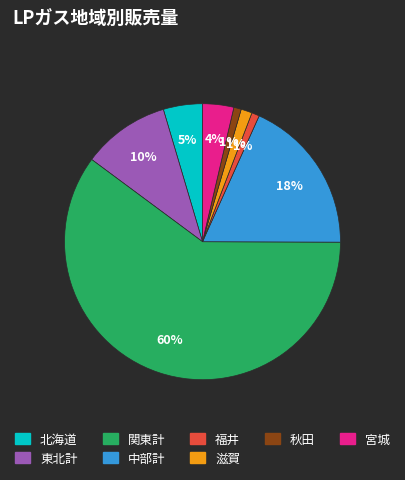

To the nearest percent, what is the average slice percentage?

12%